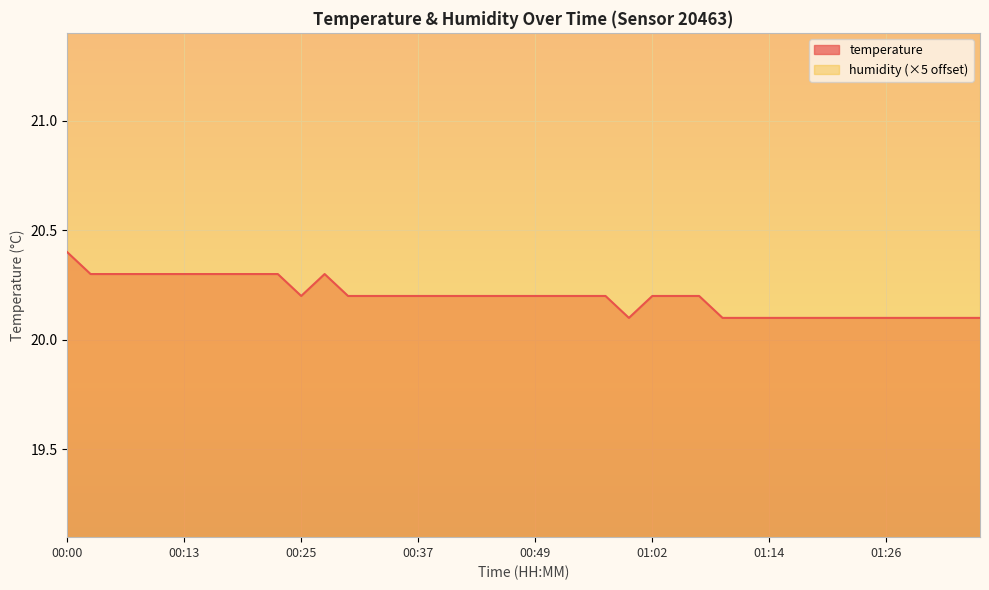

Between 00:40 and 00:45, which is larger?

00:40